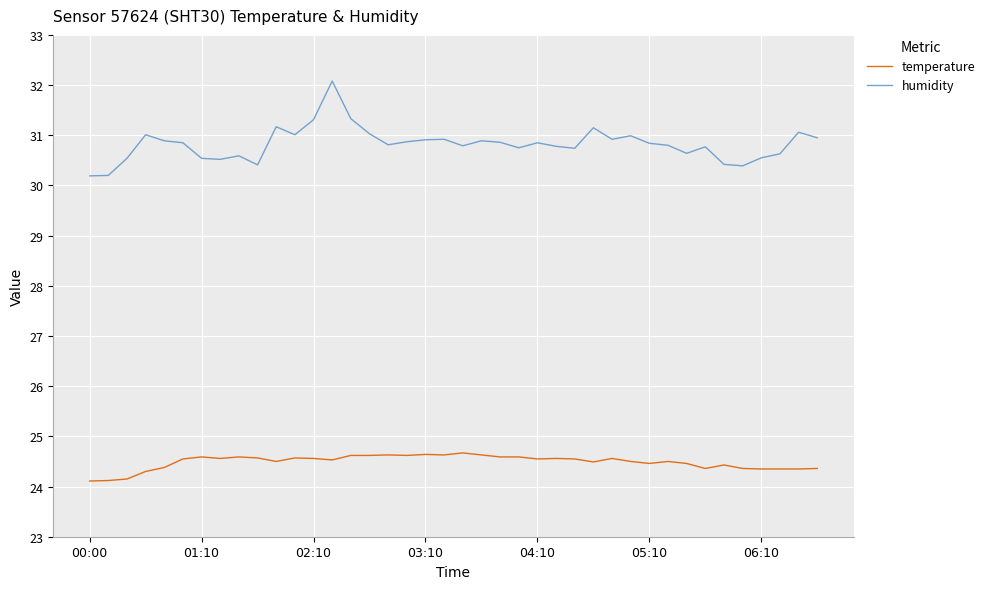

True or false: humidity and temperature intersect in this chart.

False